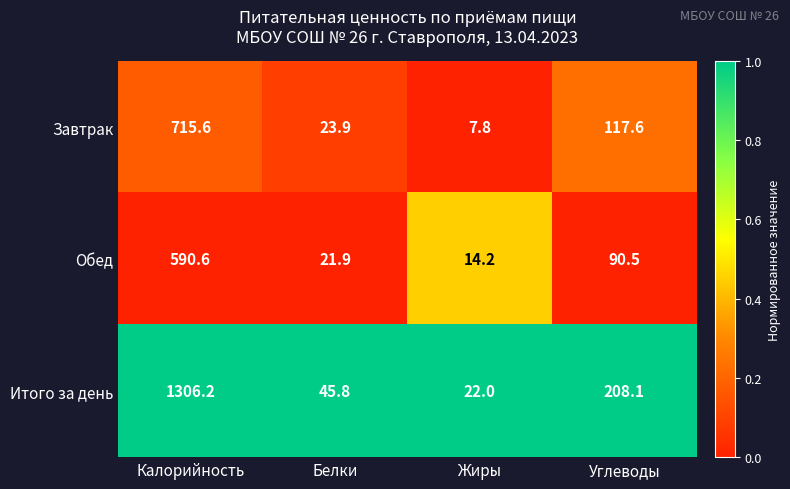

At which category is the sum across all series the highest?

Калорийность